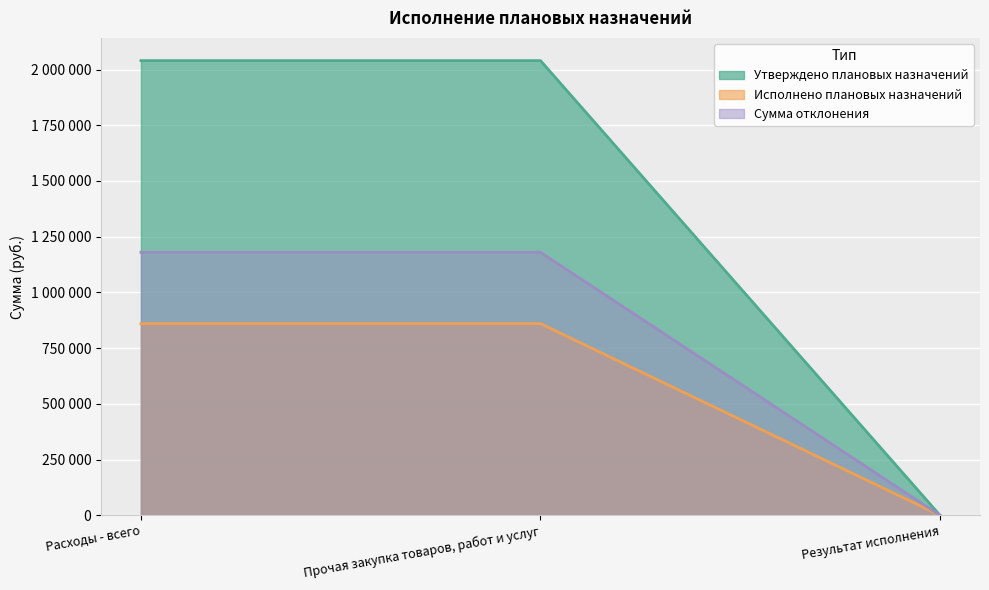

What is the label of the 2nd point from the right?

Прочая закупка товаров, работ и услуг